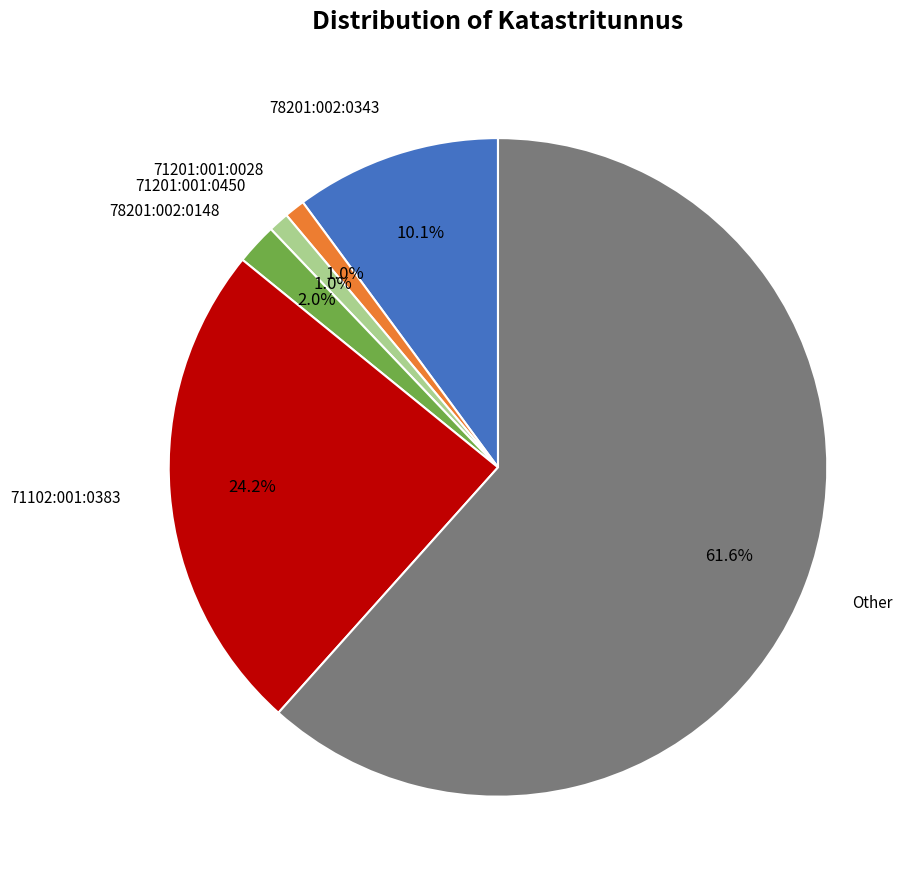

Which category has the biggest portion of the pie?

Other